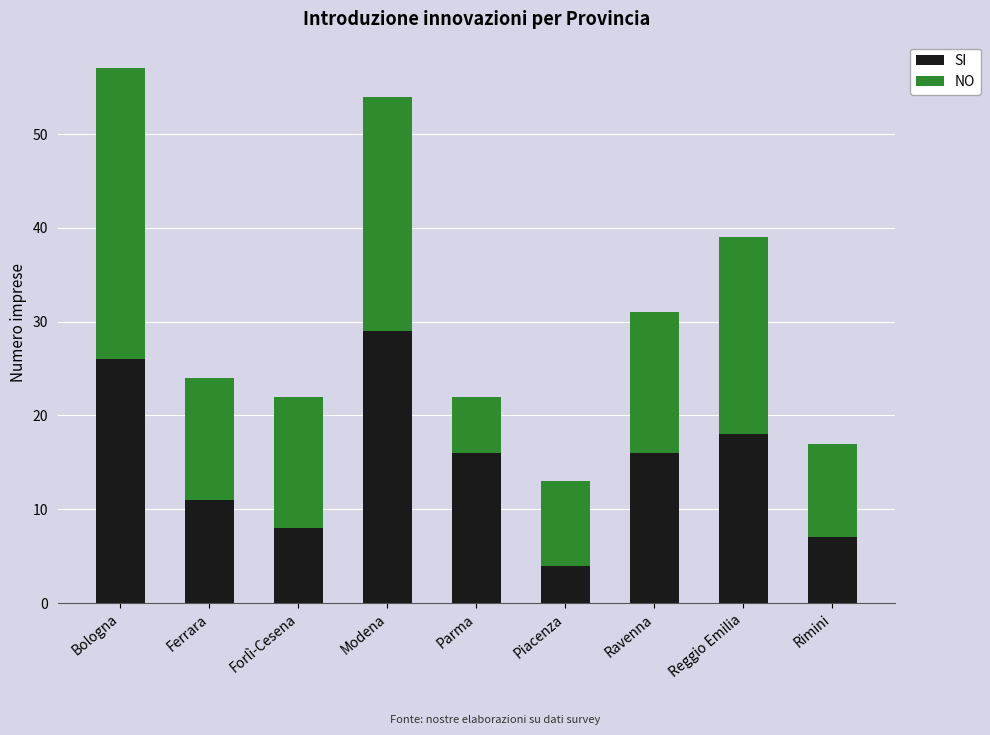

Is it true that SI equals 4 at Rimini?

False